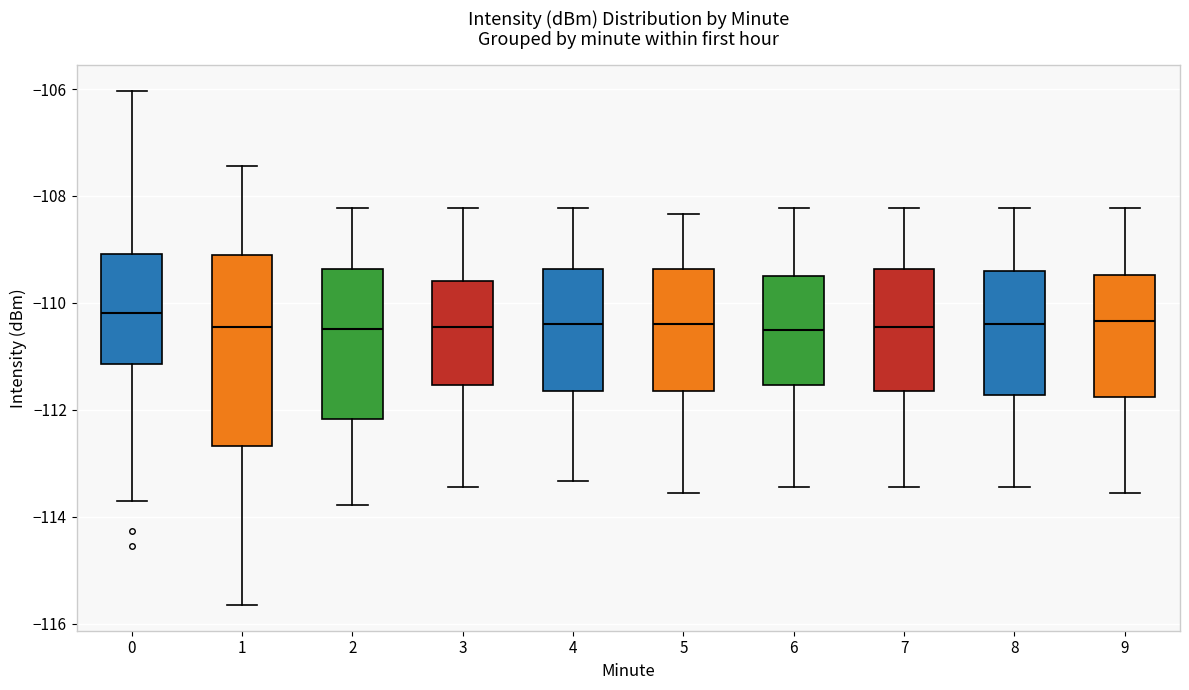

Reading left to right, read every box against the y-axis: the position of its median line, the range the box covers, and the ends of its whiskers. The values are not printed on the chart, so give them approximately, as read against the axis.

0: median -110.2, box -111.2 to -109.0, whiskers -113.6 to -106.0
1: median -110.4, box -112.6 to -109.0, whiskers -115.6 to -107.4
2: median -110.4, box -112.2 to -109.4, whiskers -113.8 to -108.2
3: median -110.4, box -111.6 to -109.6, whiskers -113.4 to -108.2
4: median -110.4, box -111.6 to -109.4, whiskers -113.4 to -108.2
5: median -110.4, box -111.6 to -109.4, whiskers -113.6 to -108.4
6: median -110.6, box -111.6 to -109.6, whiskers -113.4 to -108.2
7: median -110.4, box -111.6 to -109.4, whiskers -113.4 to -108.2
8: median -110.4, box -111.8 to -109.4, whiskers -113.4 to -108.2
9: median -110.4, box -111.8 to -109.4, whiskers -113.6 to -108.2